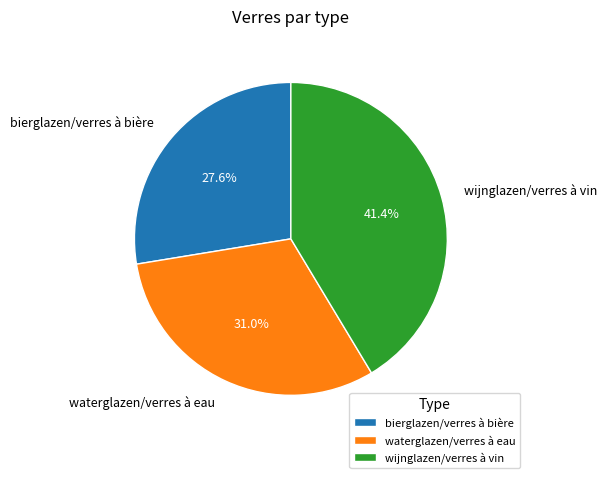

To the nearest percent, what is the difference between the bierglazen/verres à bière and waterglazen/verres à eau slice percentages?

3%